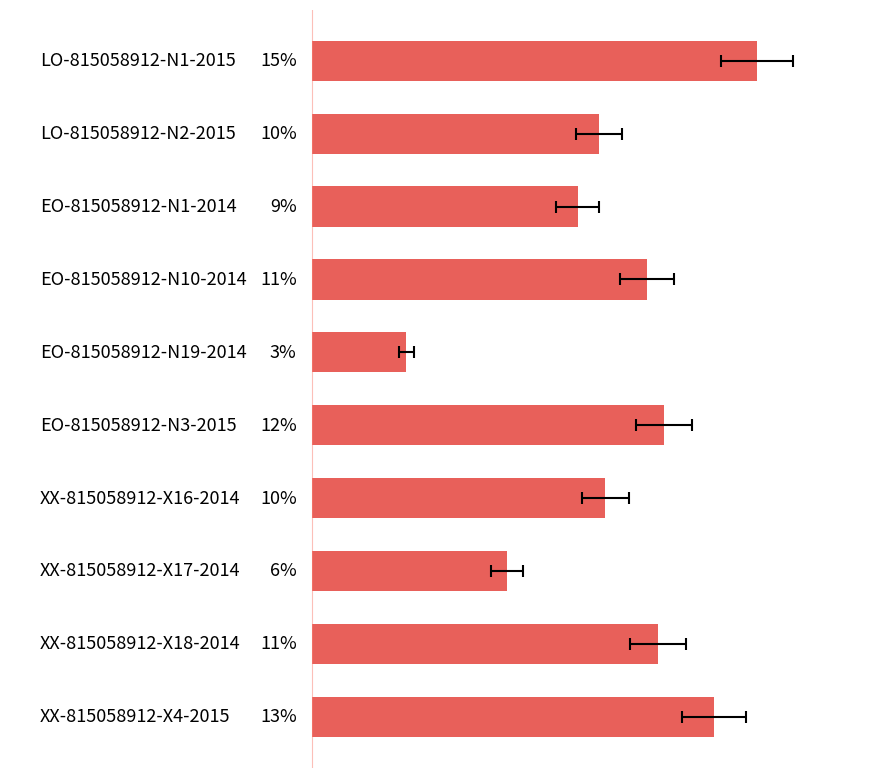

What is the value of the 5th bar from the left?

3.1